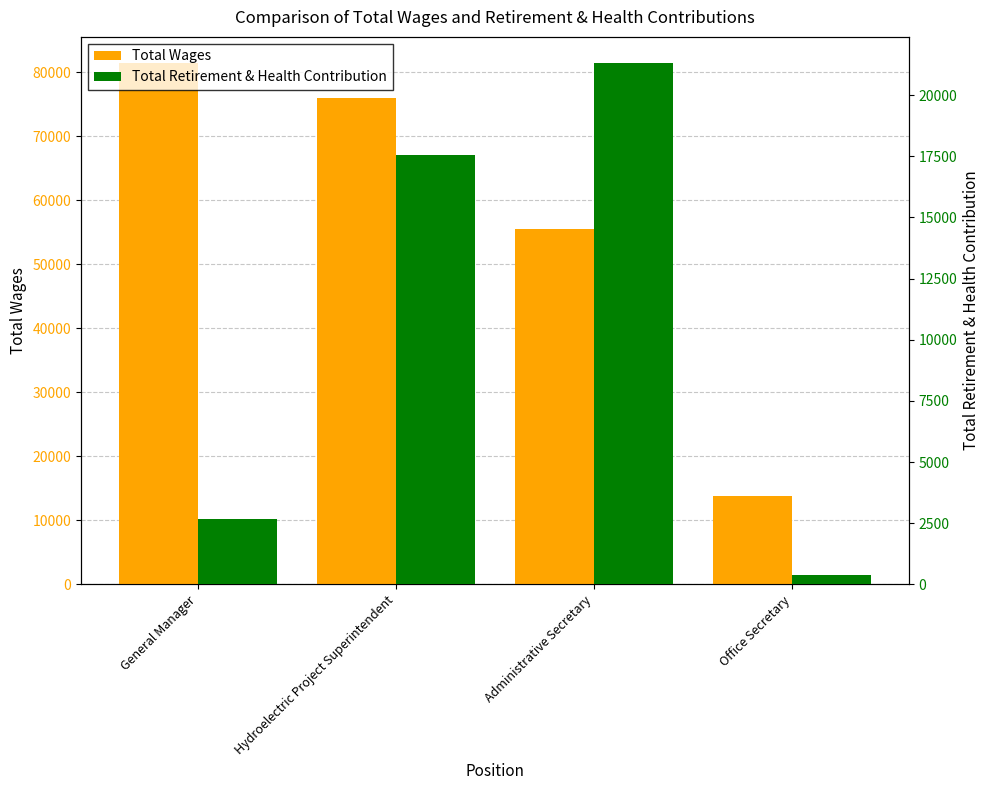

What is the difference between the maximum and minimum values in the Total Retirement & Health Contribution series?

20932